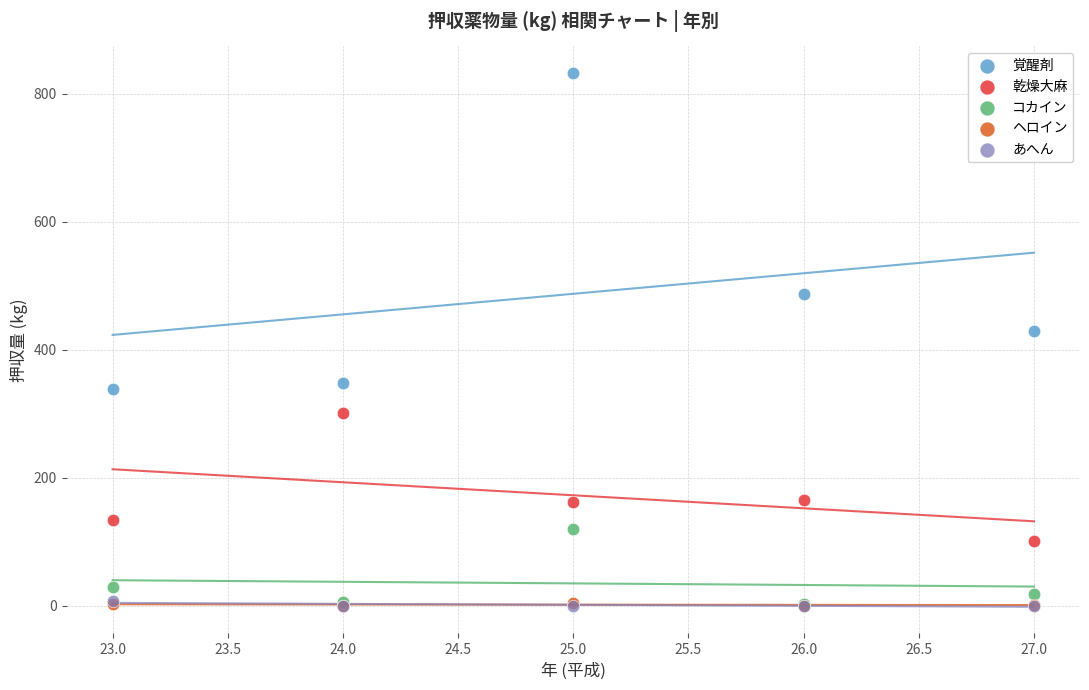

What are all the series names shown in the legend?

覚醒剤, 乾燥大麻, コカイン, ヘロイン, あへん